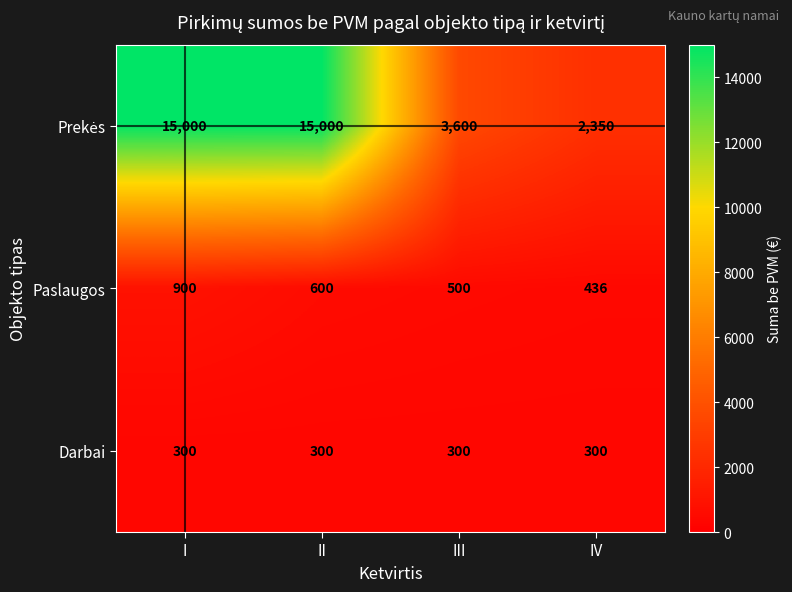

True or false: Paslaugos has a value of 1462 at I.

False